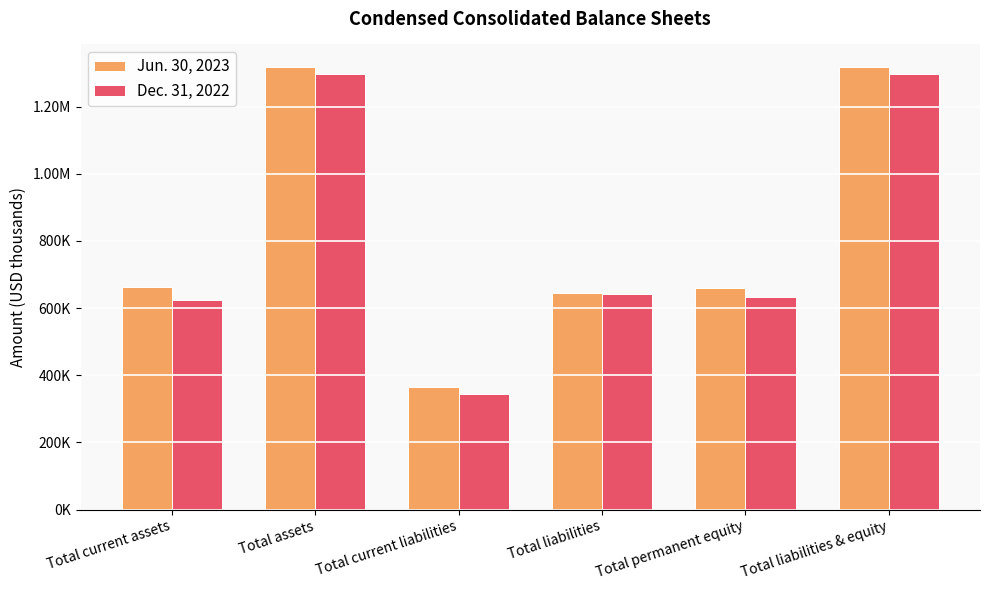

Reading left to right, what are all the values shown in this chart?

Jun. 30, 2023: Total current assets=661680	Total assets=1318964	Total current liabilities=365735	Total liabilities=645042	Total permanent equity=658691	Total liabilities & equity=1318964
Dec. 31, 2022: Total current assets=622793	Total assets=1297245	Total current liabilities=342998	Total liabilities=641811	Total permanent equity=634067	Total liabilities & equity=1297245